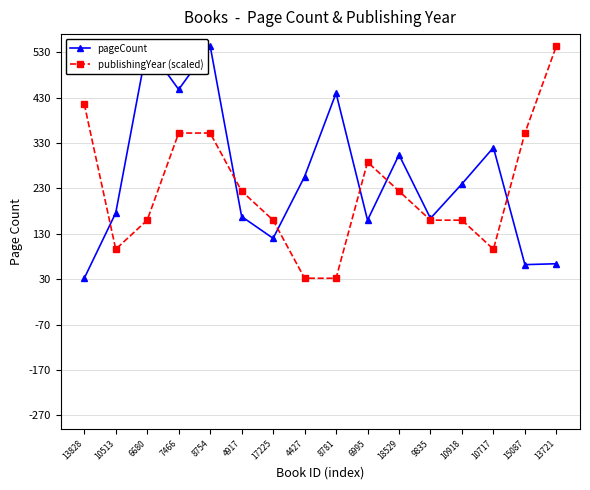

How many interior local peaks does the publishingYear (scaled) series have?

1